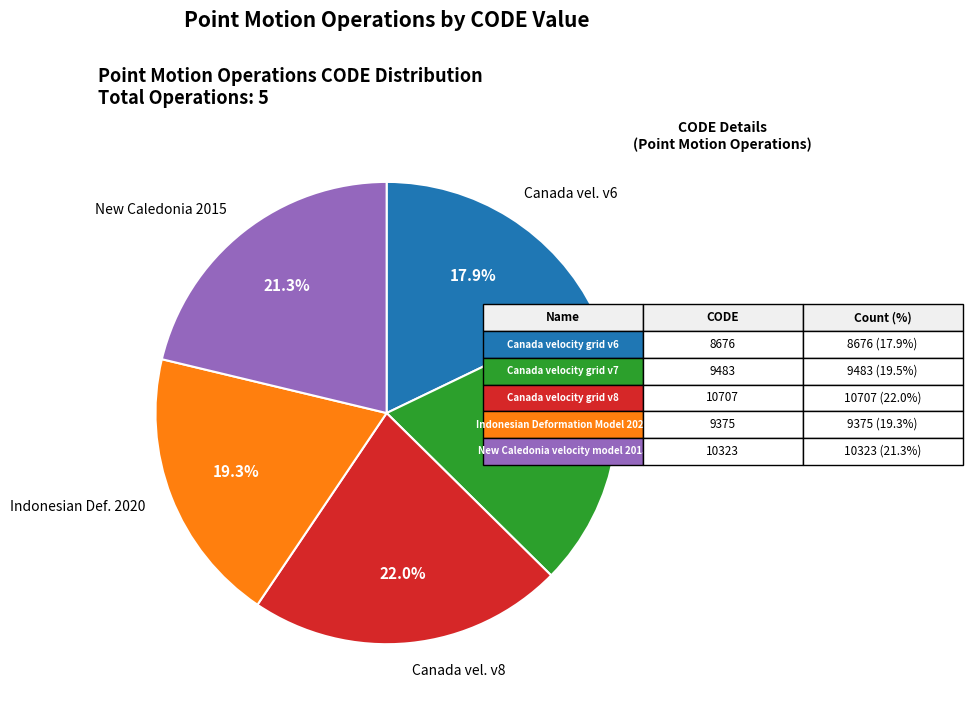

Which category has the smallest portion of the pie?

Canada vel. v6